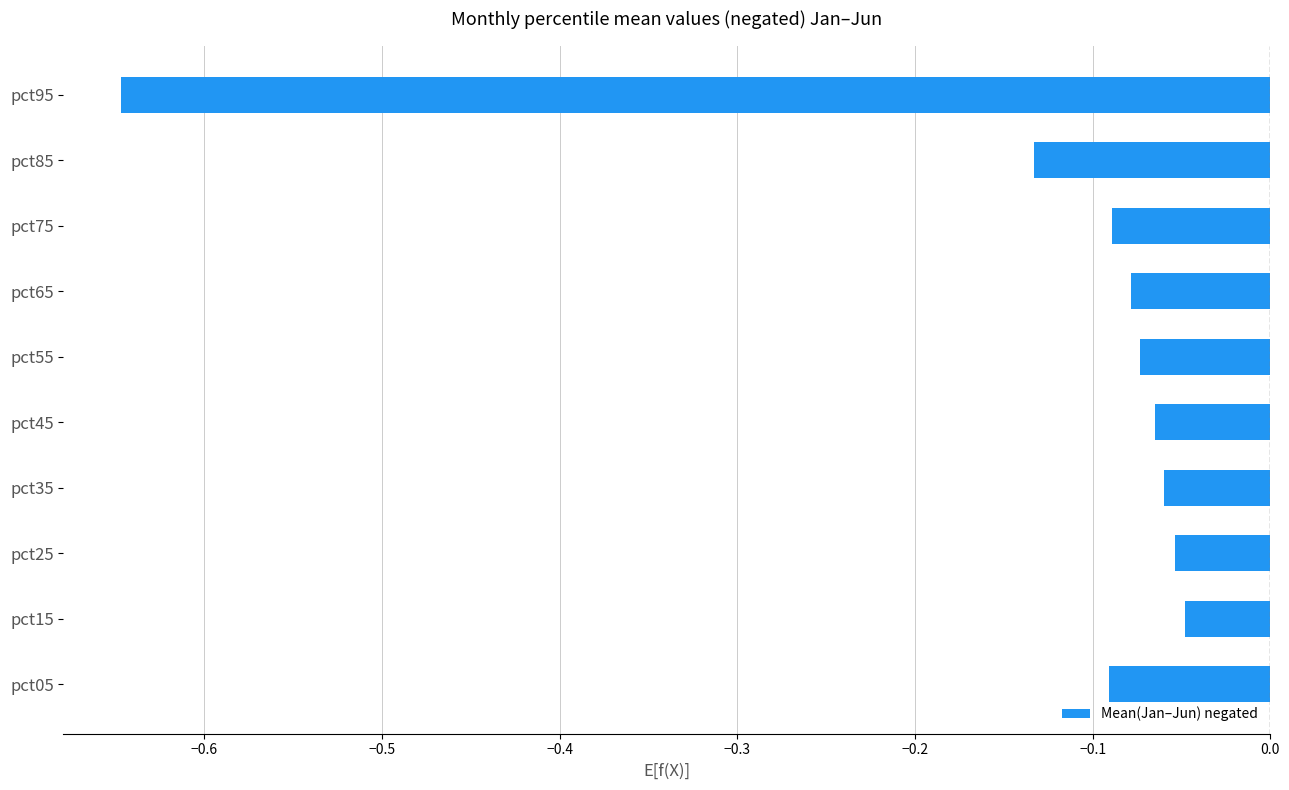

What is the difference between the maximum and minimum values?

0.6